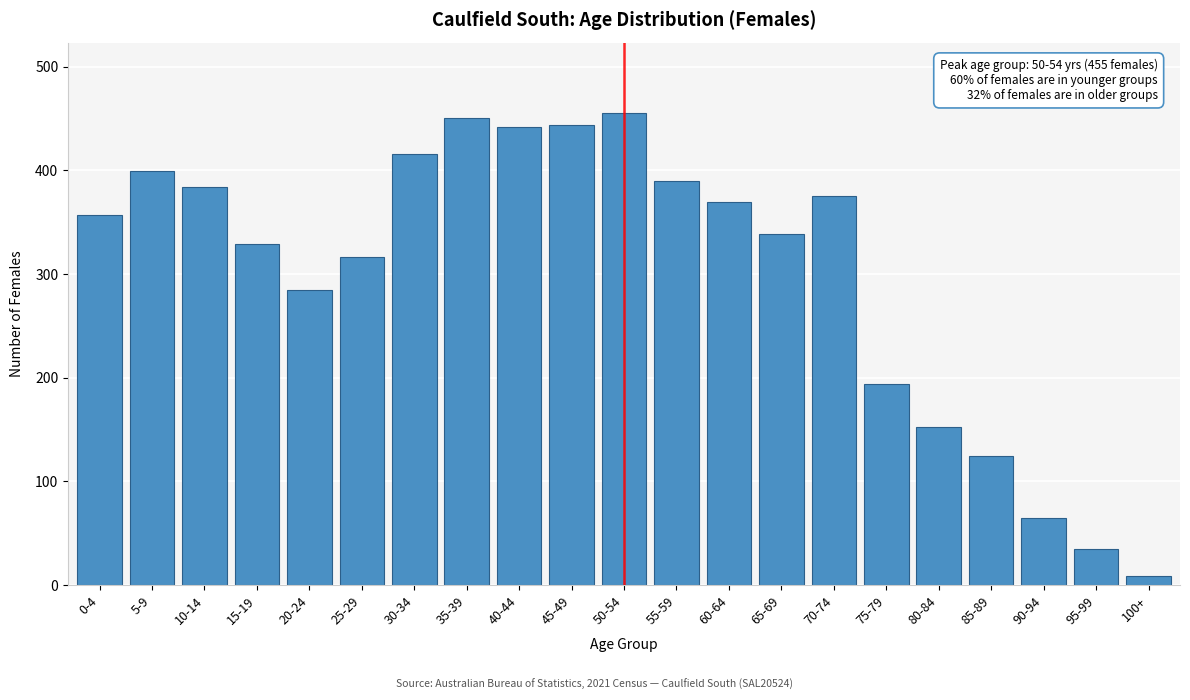

The value at 30-34 is 719. True or false?

False